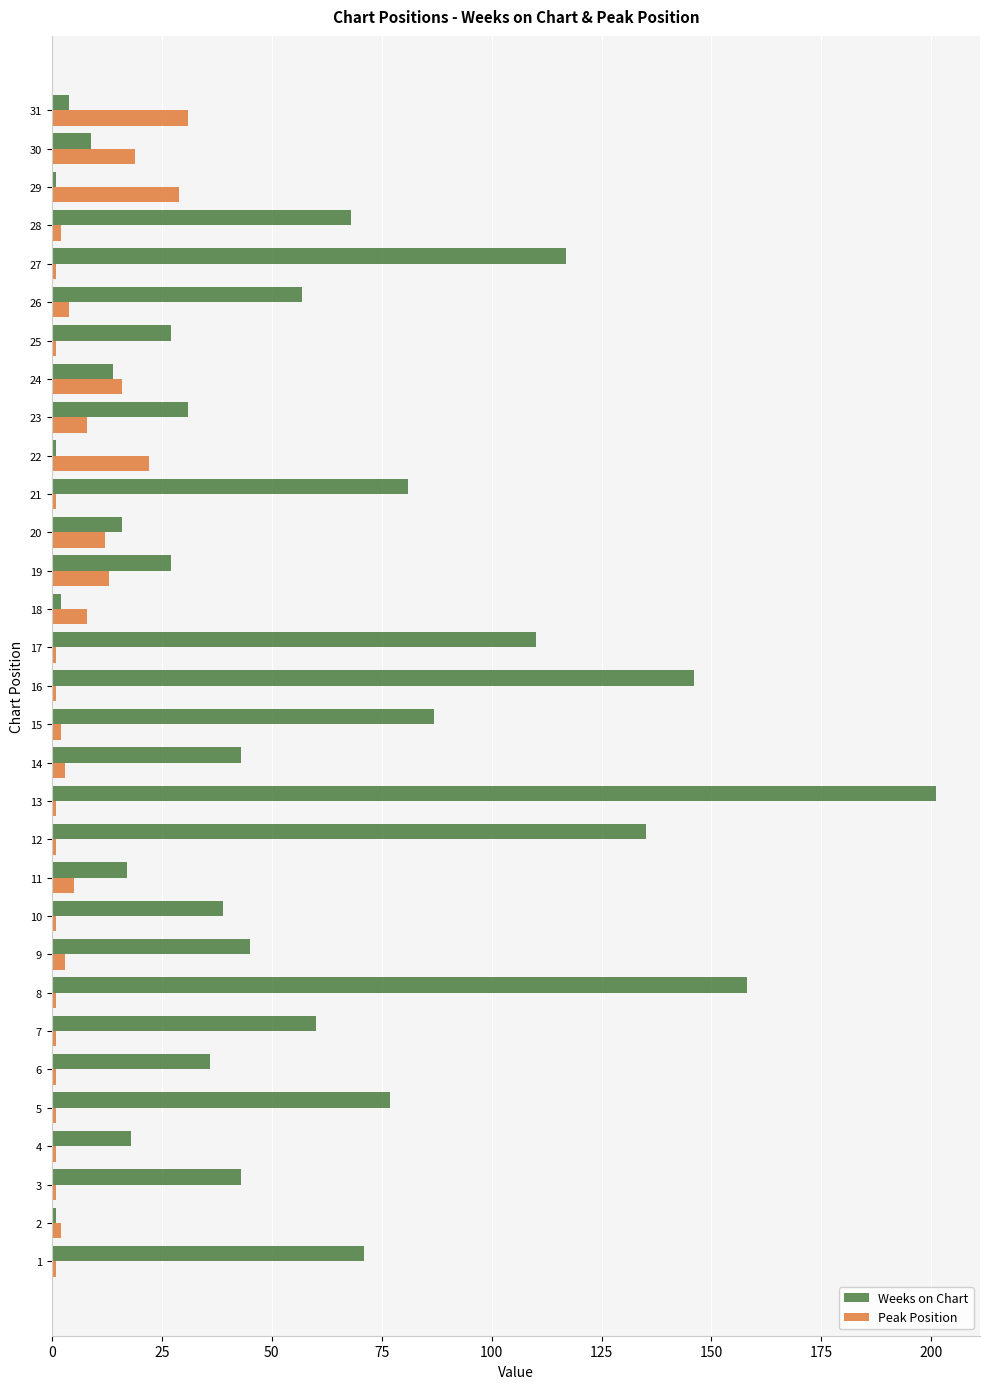

Is the value of Peak Position at 17 greater than the value of Weeks on Chart at 24?

No